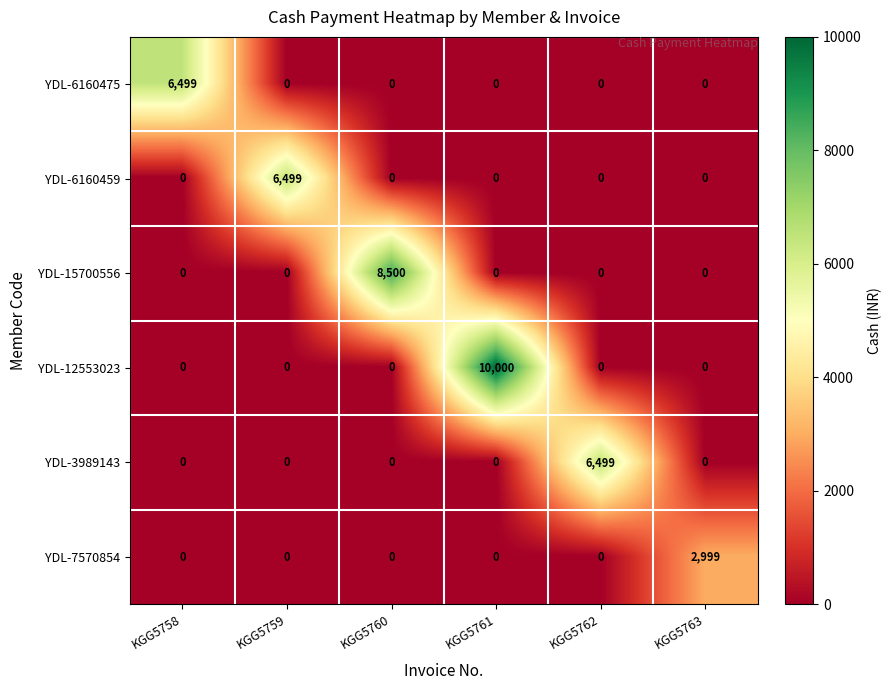

Is it true that YDL-6160475 equals -2311 at KGG5759?

False